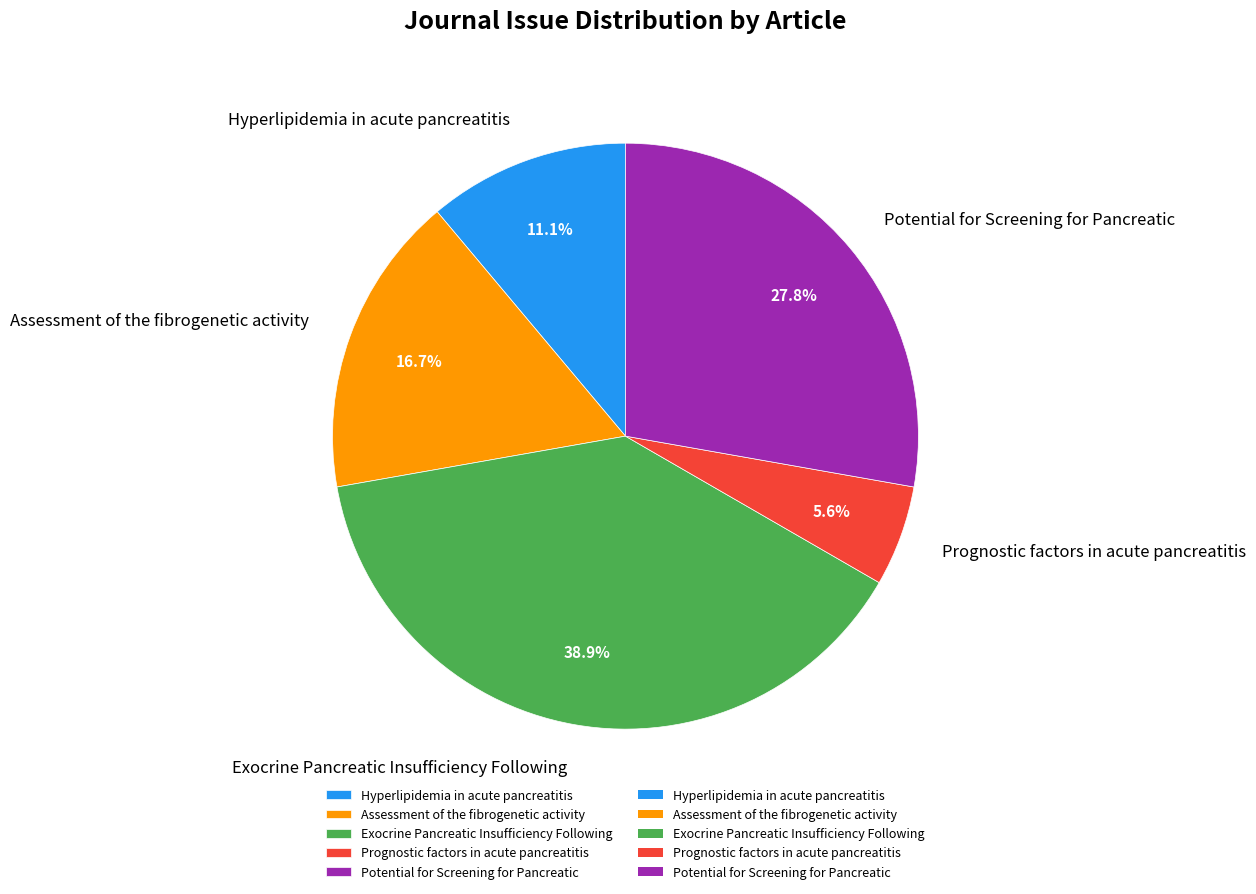

What is the largest slice in the pie chart?

Exocrine Pancreatic Insufficiency Following